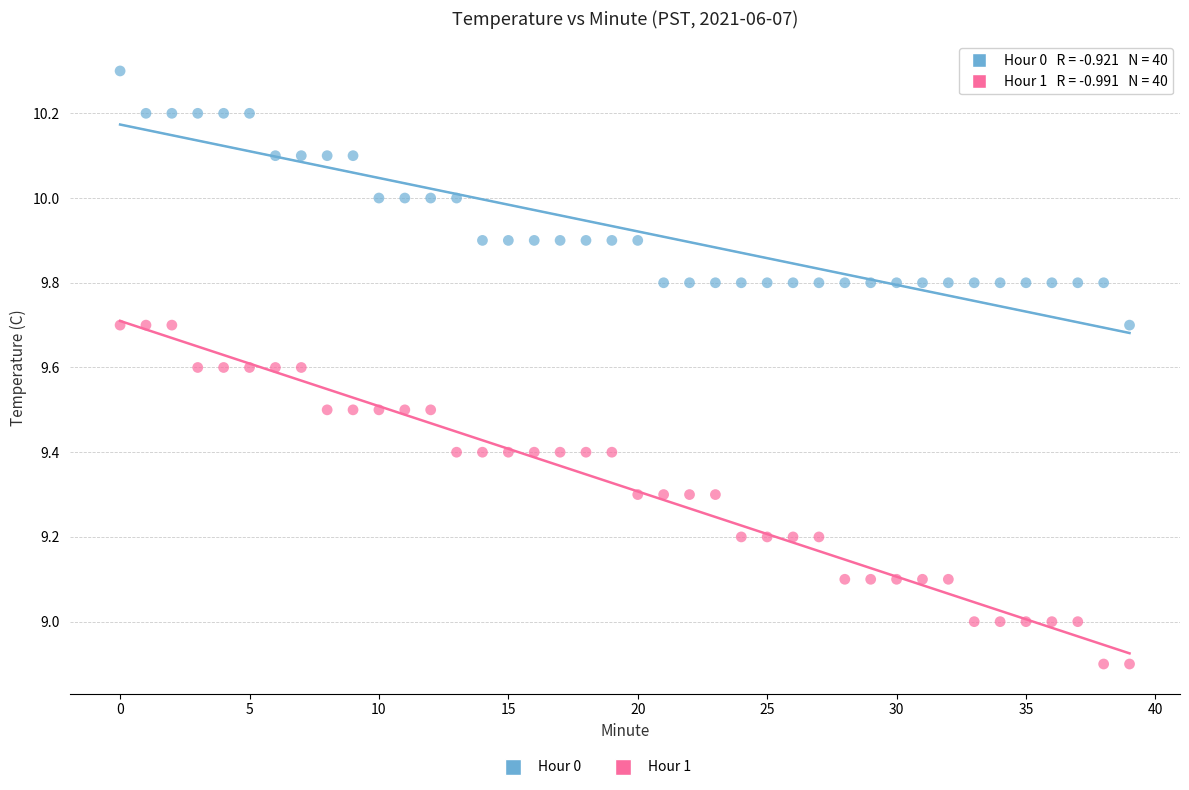

Across all data points, what is the range of Y values (max minus min)?

1.4